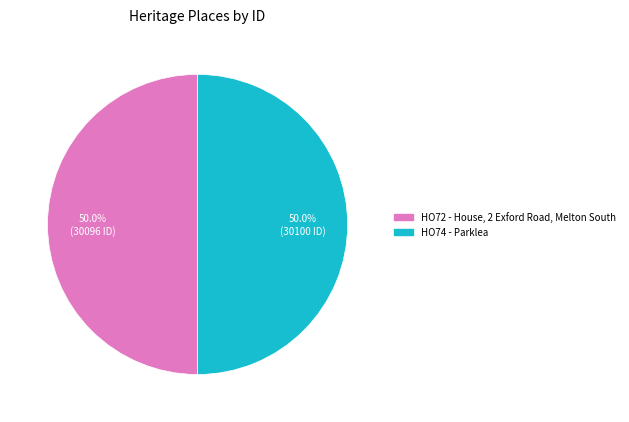

What is the ratio of the value at HO72 - House, 2 Exford Road, Melton South to the value at HO74 - Parklea?

1.0